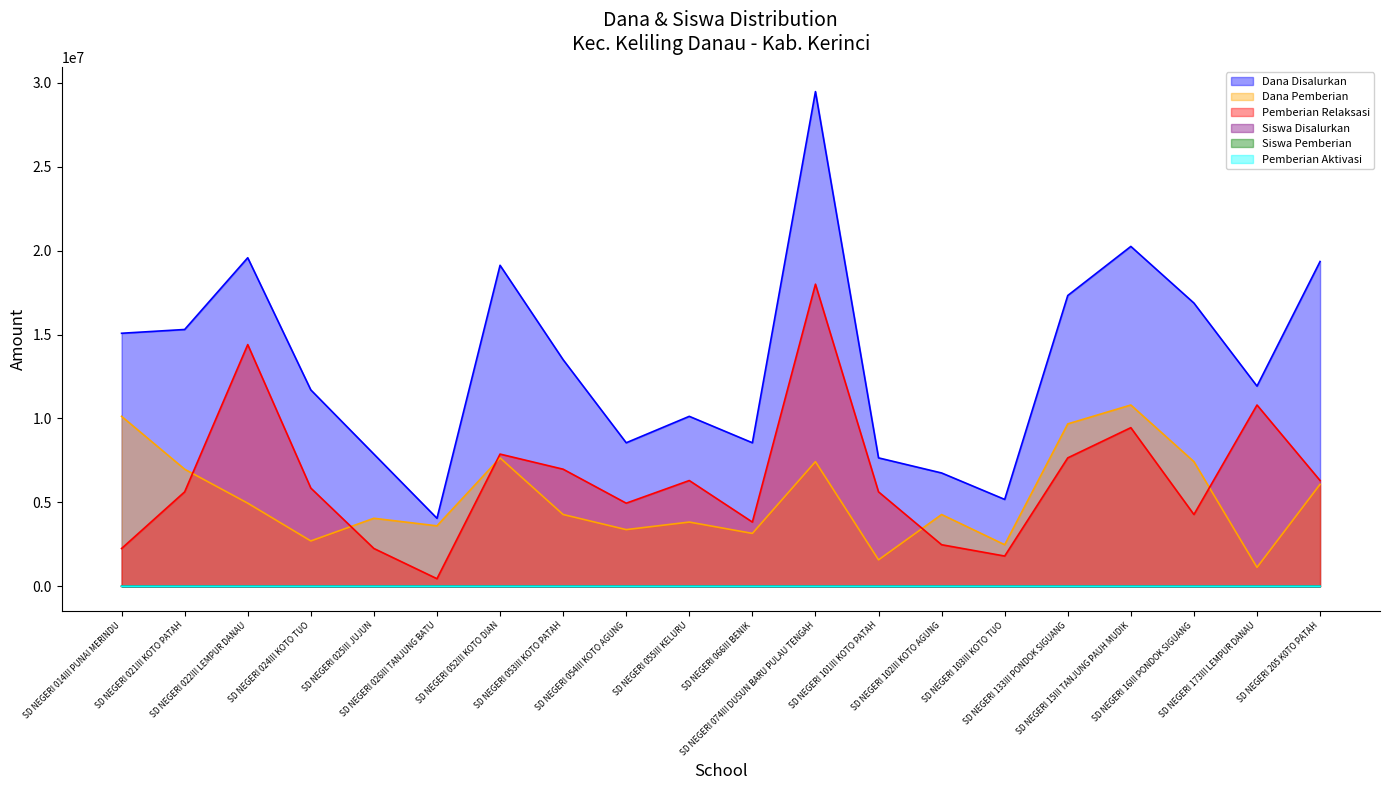

How many data points does each series have?

20